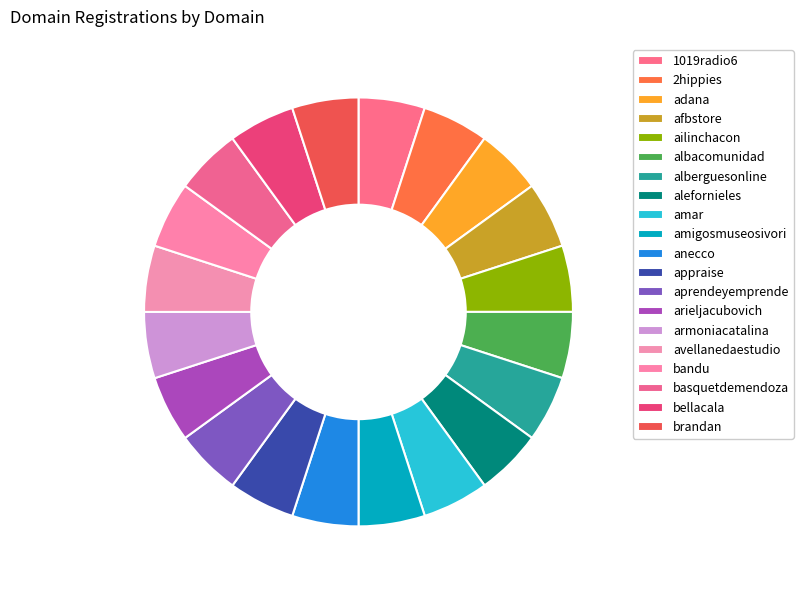

How many slices are in this pie chart?

20